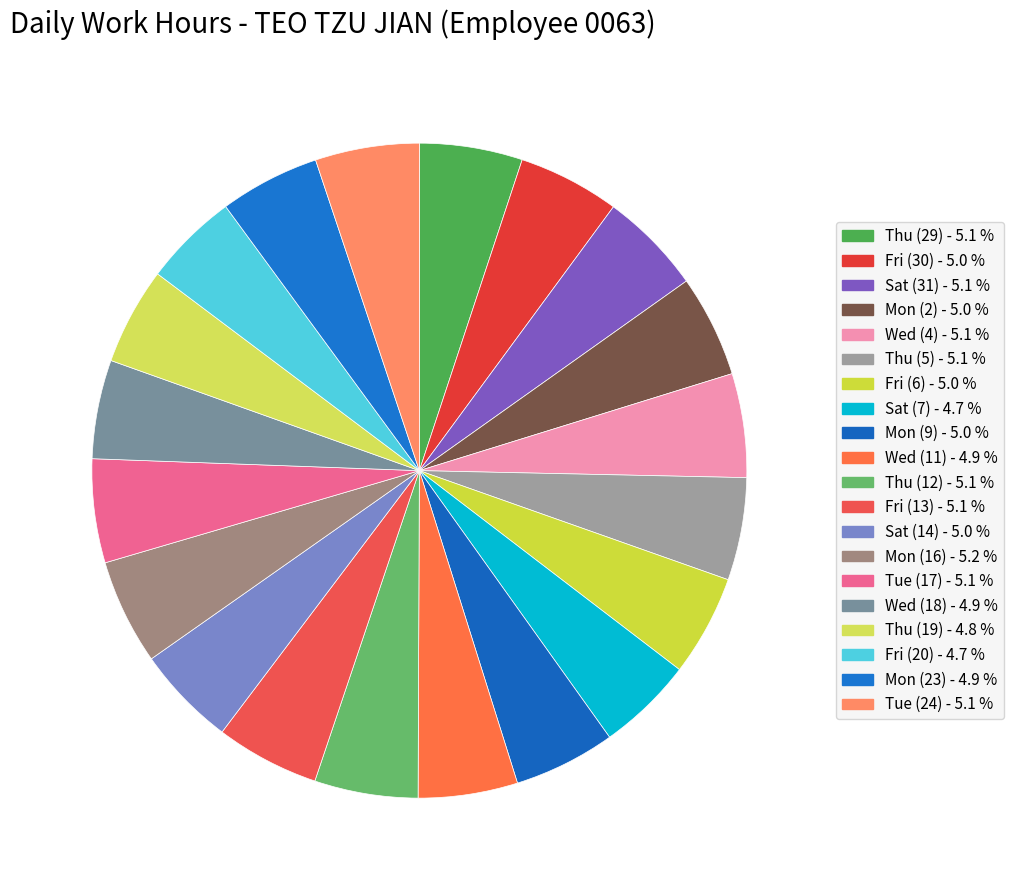

Does any single category account for the majority?

No